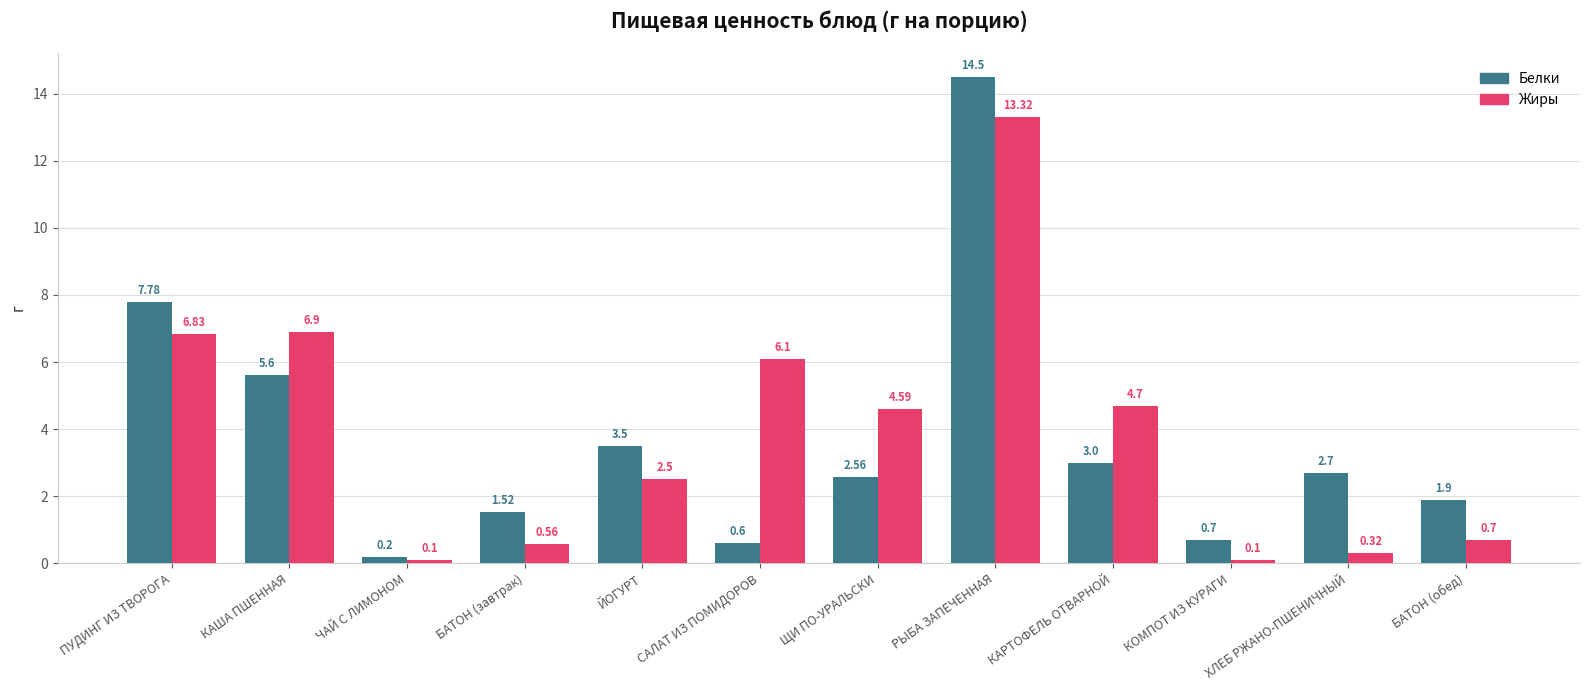

Which series has the largest total across all categories?

Жиры